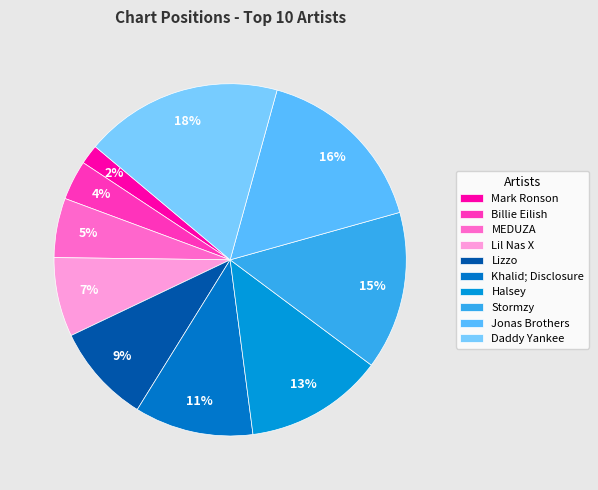

Is the sum of Billie Eilish and Halsey greater than half?

No